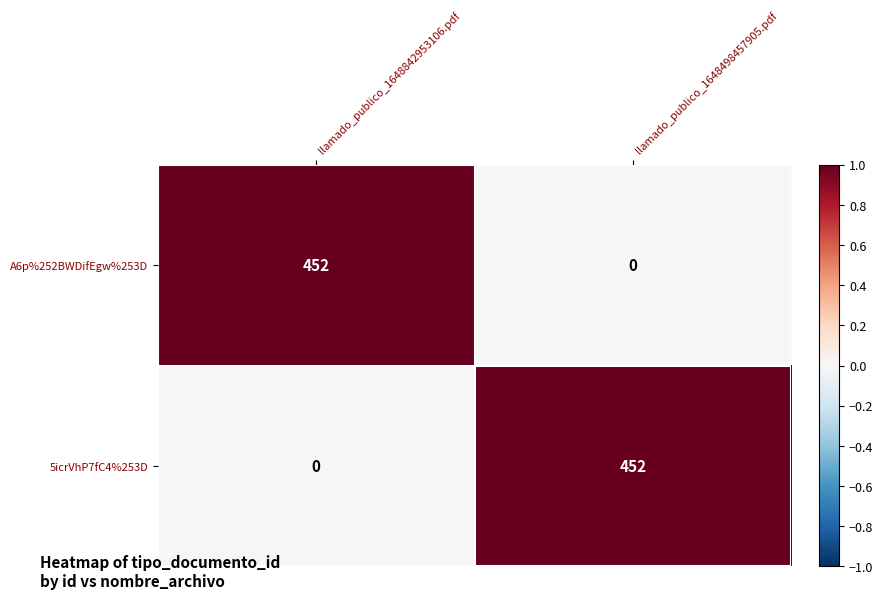

What is the approximate value of 5icrVhP7fC4%253D at llamado_publico_1648498457905.pdf, to the nearest 50?

450